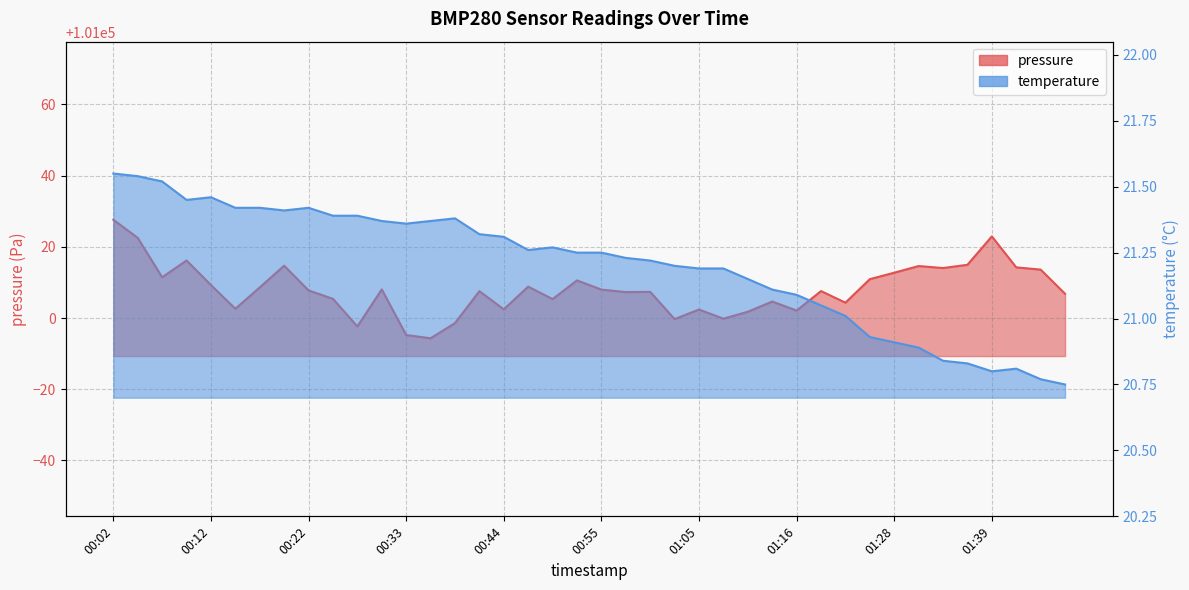

What are all the series names shown in the legend?

pressure, temperature